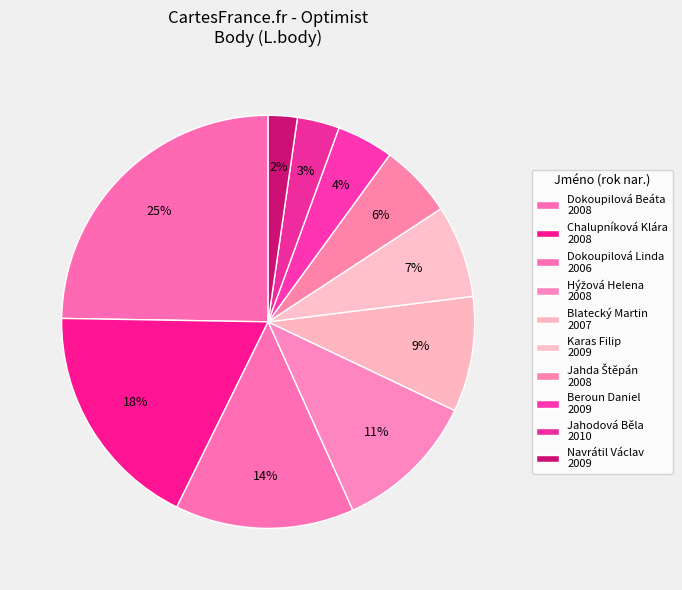

Count the number of slices in the pie.

10